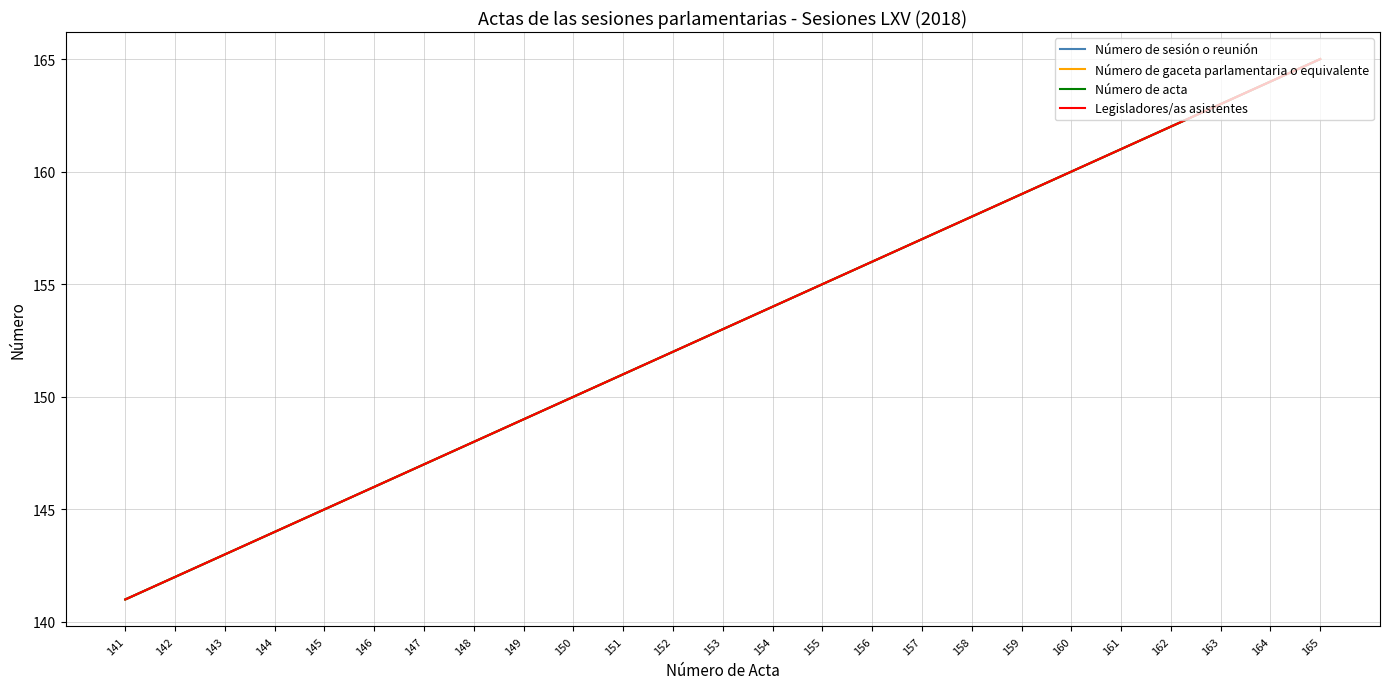

What is the sum of the Número de acta values at 141 and 158?

299